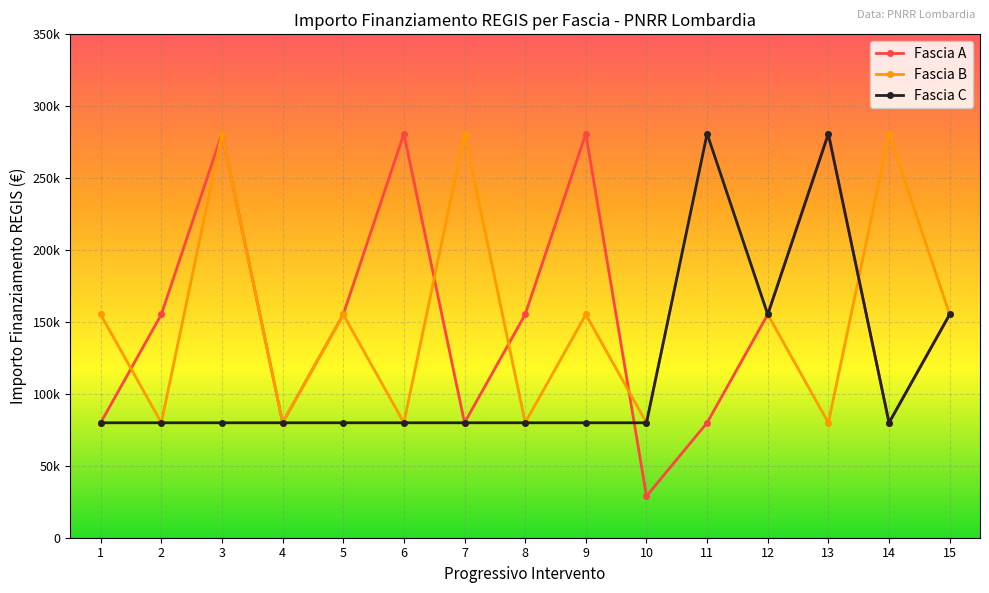

Between which two adjacent categories do Fascia B and Fascia A first intersect?

1 and 2